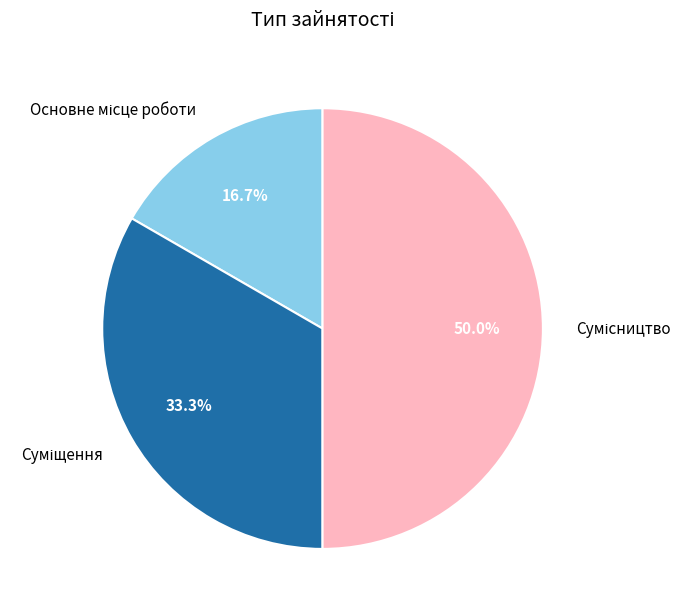

How many segments does this pie chart have?

3